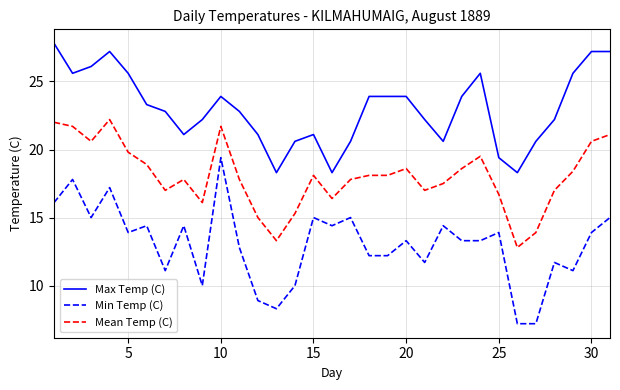

List the series in order of their peak value, highest first.

Max Temp (C), Mean Temp (C), Min Temp (C)